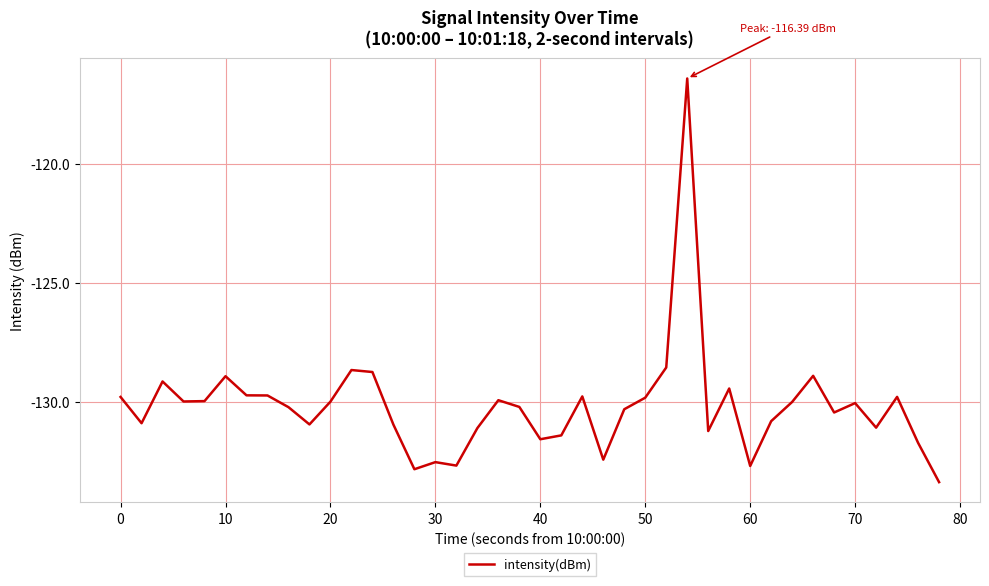

What is the smallest value displayed?

-133.4